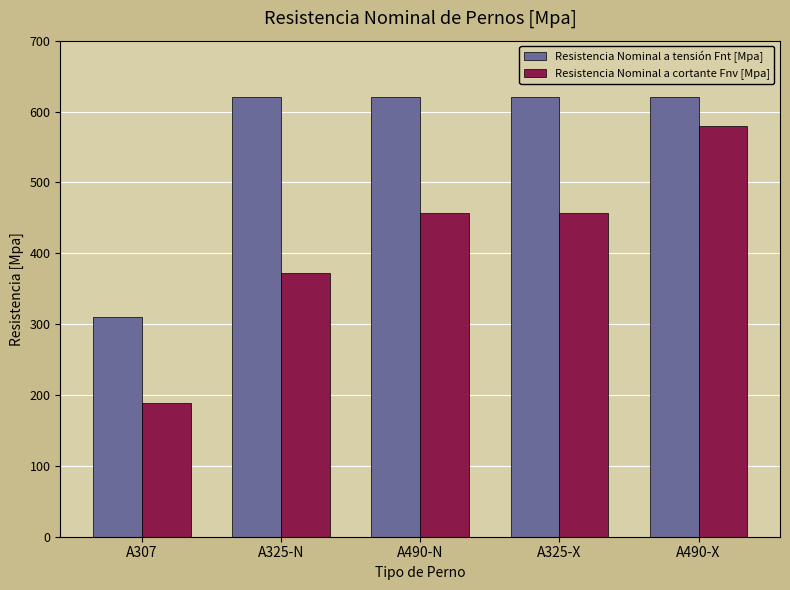

Which series changed the most between A490-N and A490-X?

Resistencia Nominal a cortante Fnv [Mpa]